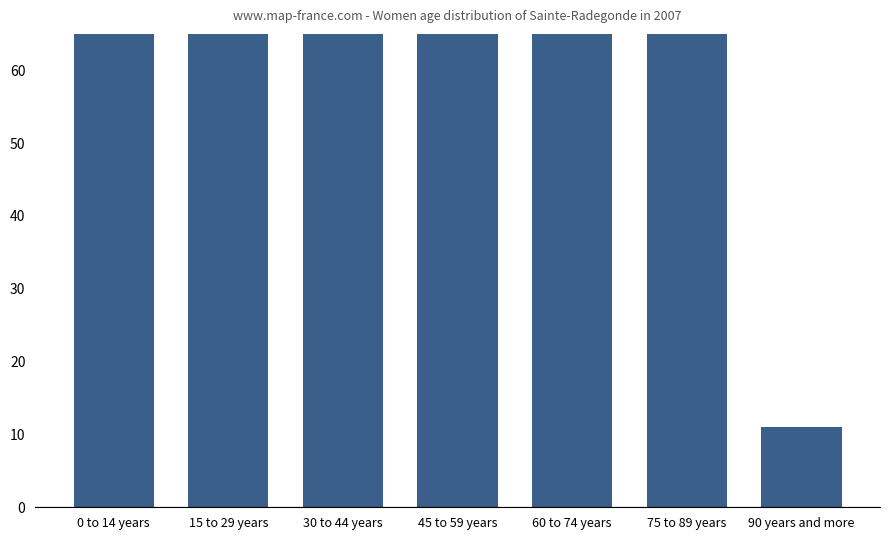

The value at 30 to 44 years is 1140. True or false?

True